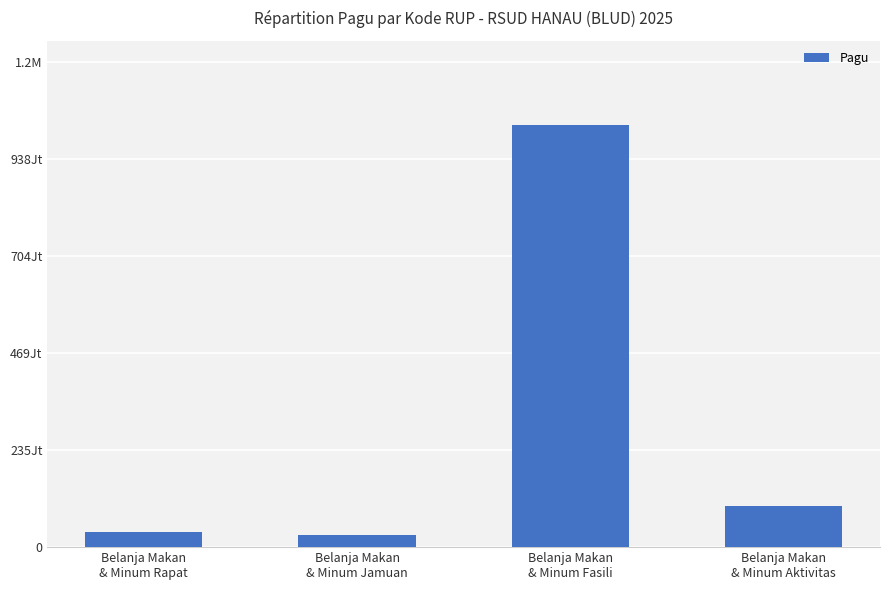

Is it true that the value at Belanja Makan
& Minum Rapat is 36000000?

True